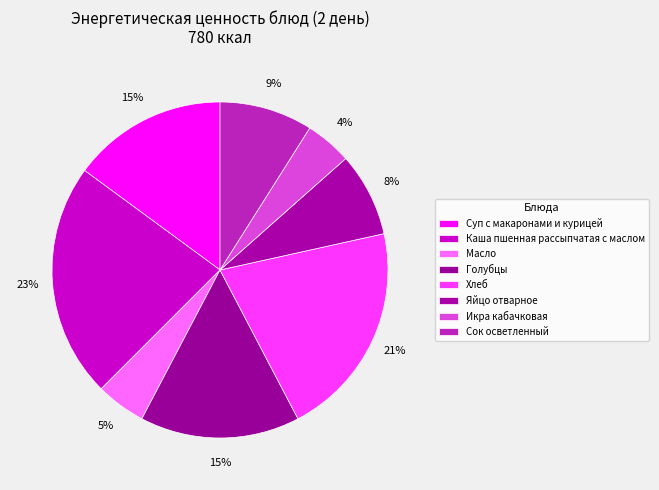

The Каша пшенная рассыпчатая с маслом slice represents 23% of the pie. True or false?

True